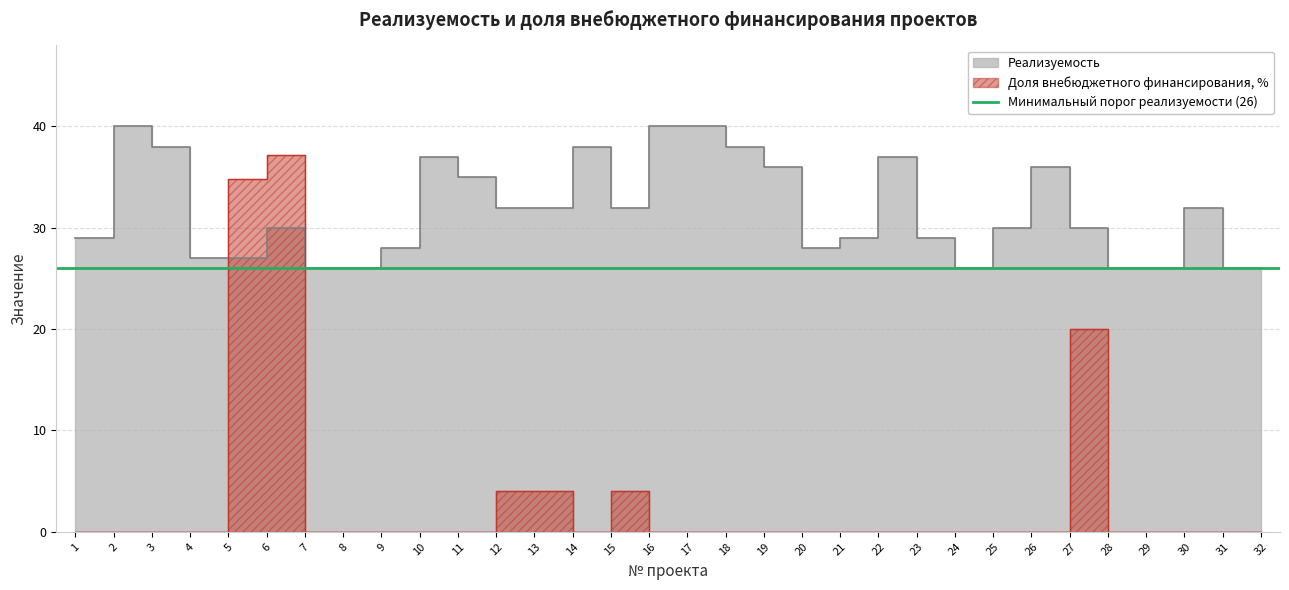

What is the highest value of the Доля внебюджетного финансирования, % series?

37.2